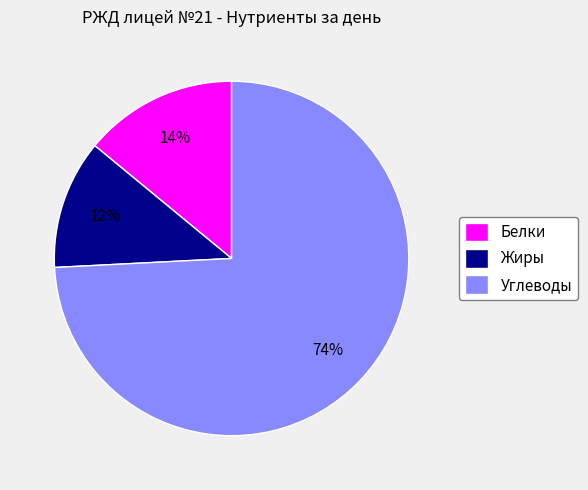

To the nearest percent, what is the average slice percentage?

33%